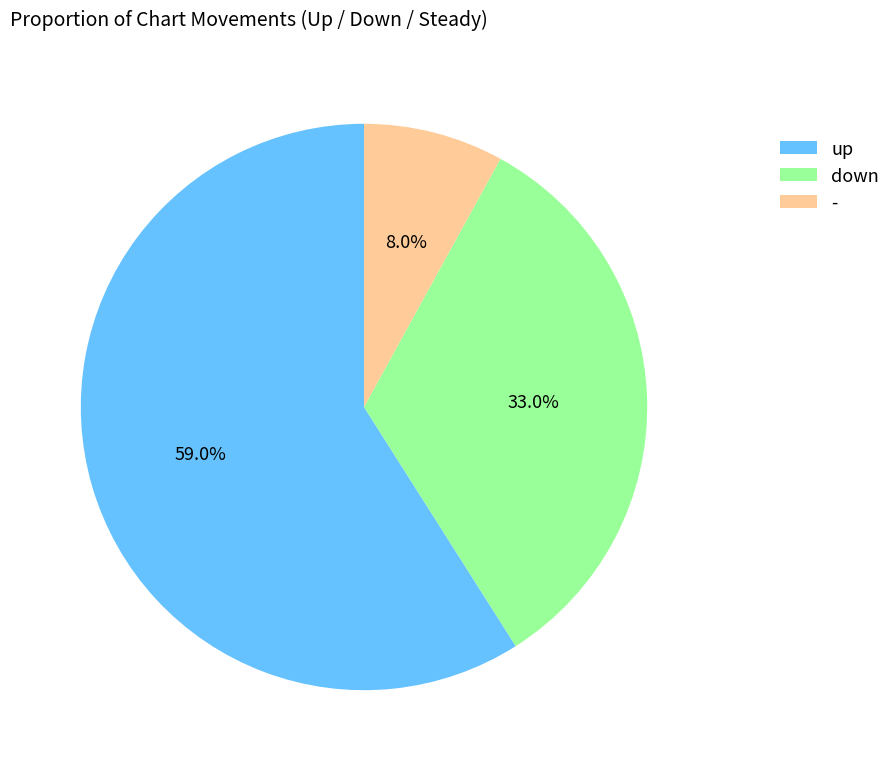

What percentage is the - slice, to the nearest percent?

8%